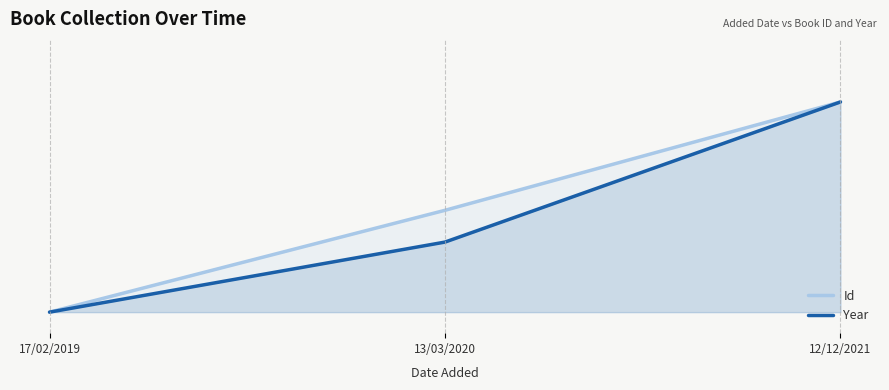

What is the value of the Id point at the 2nd from the left?

0.5